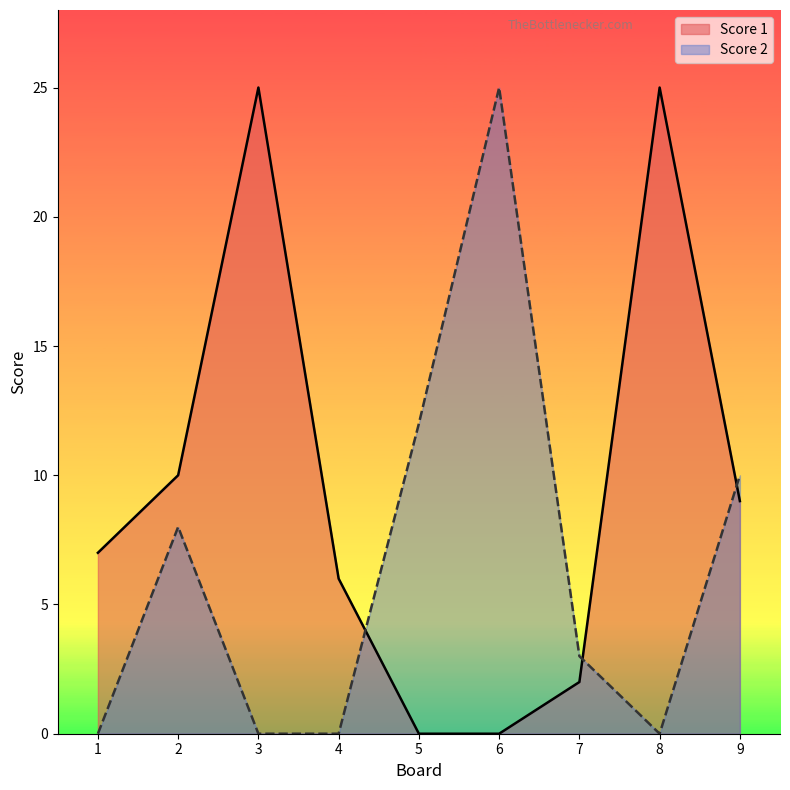

Reading right to left, what are all the values shown in this chart?

Score 1: 9	25	2	0	0	6	25	10	7
Score 2: 10	0	3	25	12	0	0	8	0